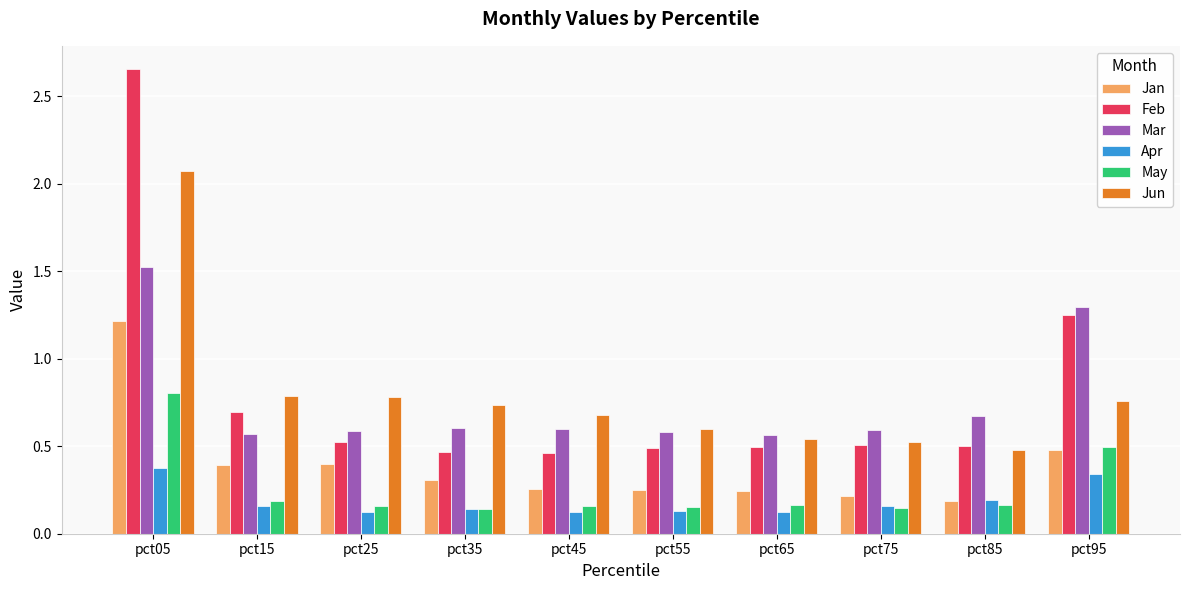

Is it true that Jan equals 0.3 at pct85?

False